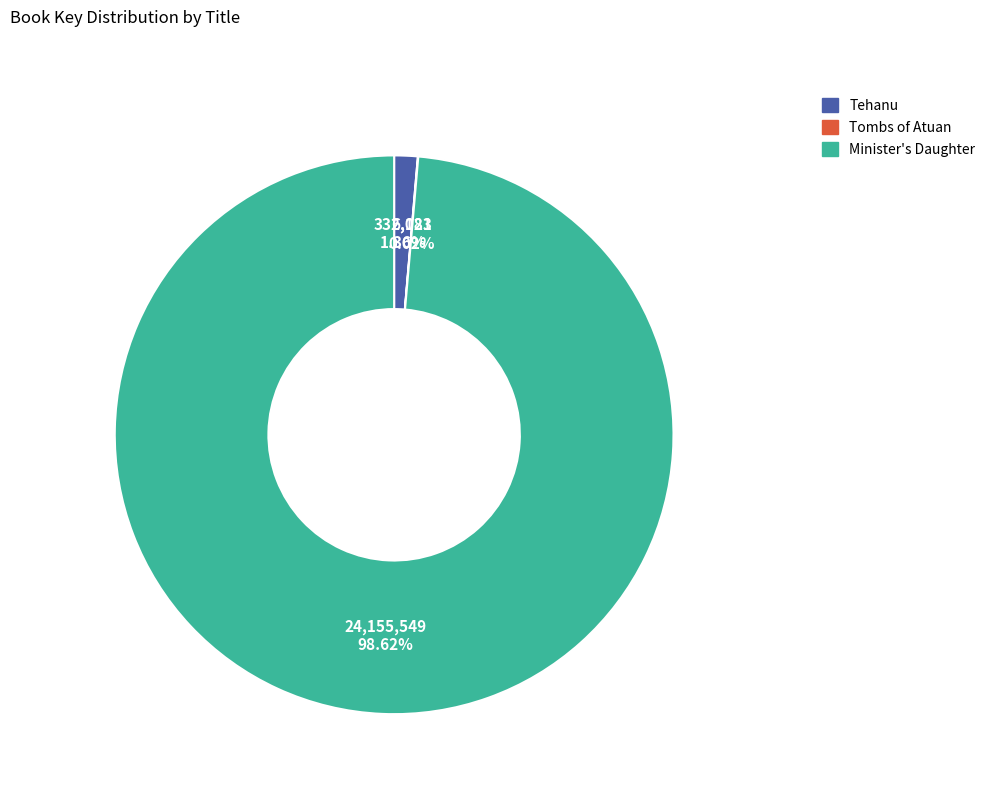

Is Tehanu the majority of the pie?

No